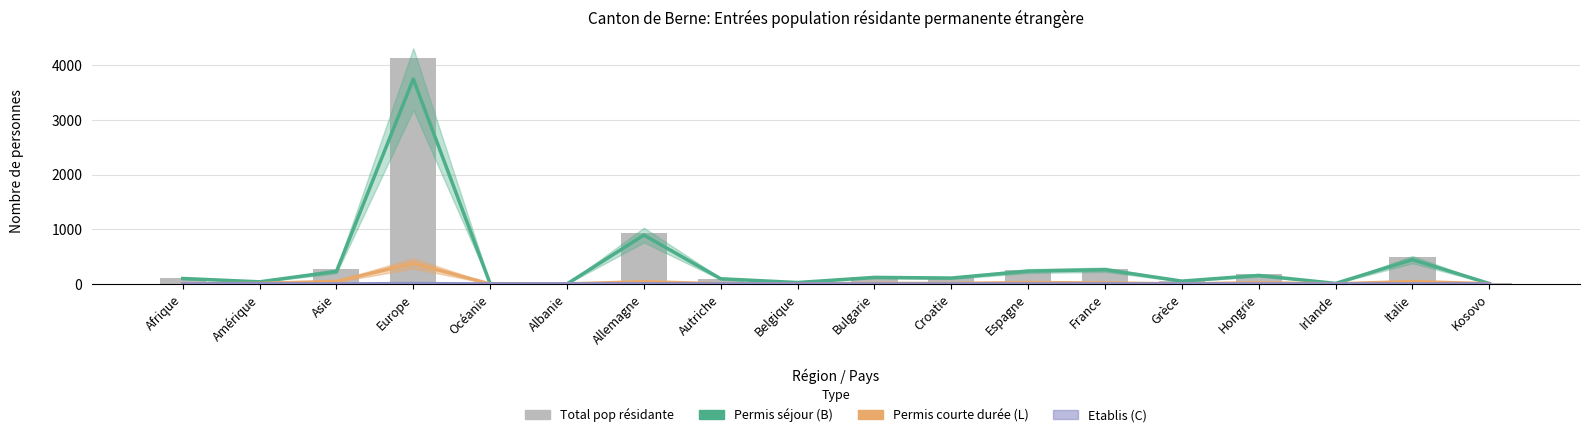

At Irlande, list the series in order from largest to smallest.

Total pop résidante, Permis séjour (B) Total, Permis courte durée (L) Total, Etablis (C) Total